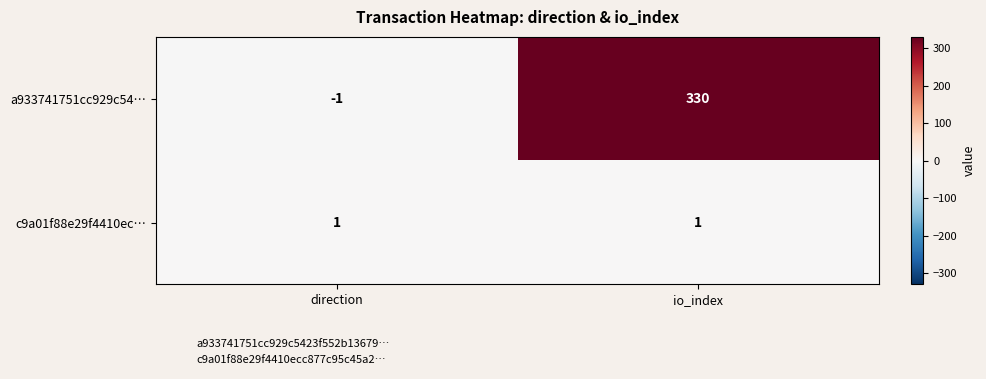

At how many categories does at least one series exceed 99?

1